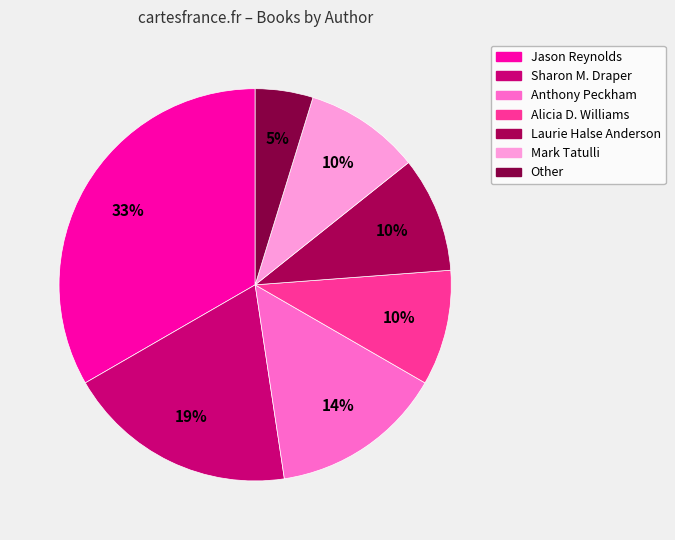

To the nearest percent, what is the average slice percentage?

14%